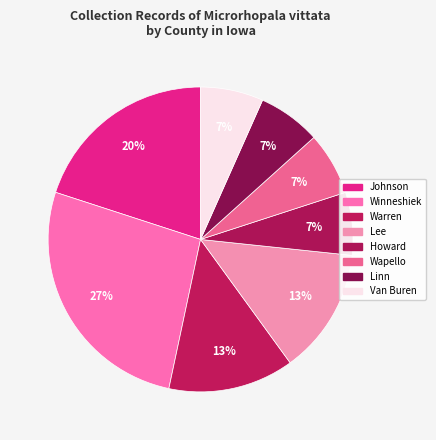

Is there a majority slice in this chart?

No